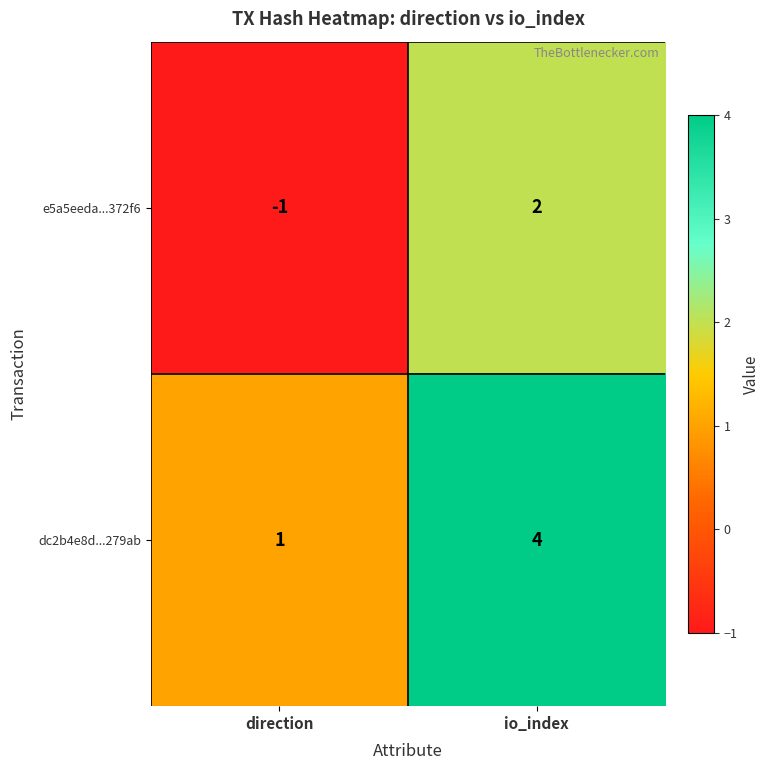

Reading right to left, extract all data points from this chart.

e5a5eeda...372f6: io_index=2	direction=-1
dc2b4e8d...279ab: io_index=4	direction=1